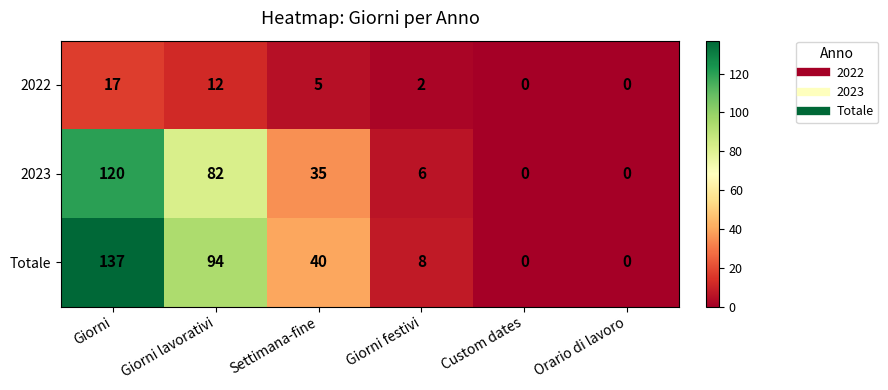

List the series in order of their peak value, lowest first.

2022, 2023, Totale